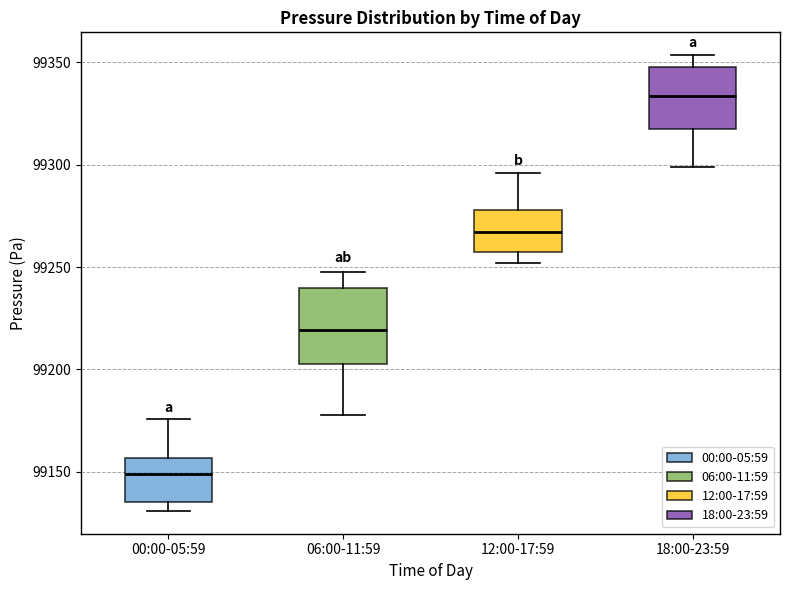

Reading left to right, transcribe this box plot: for each box, give where its median line is, the range the box spans, and where its two whiskers end, as read against the y-axis. The values are not printed on the chart, so give them approximately, as read against the axis.

00:00-05:59: median 99150, box 99135 to 99155, whiskers 99130 to 99175
06:00-11:59: median 99220, box 99205 to 99240, whiskers 99180 to 99250
12:00-17:59: median 99265, box 99260 to 99280, whiskers 99250 to 99295
18:00-23:59: median 99335, box 99315 to 99350, whiskers 99300 to 99355